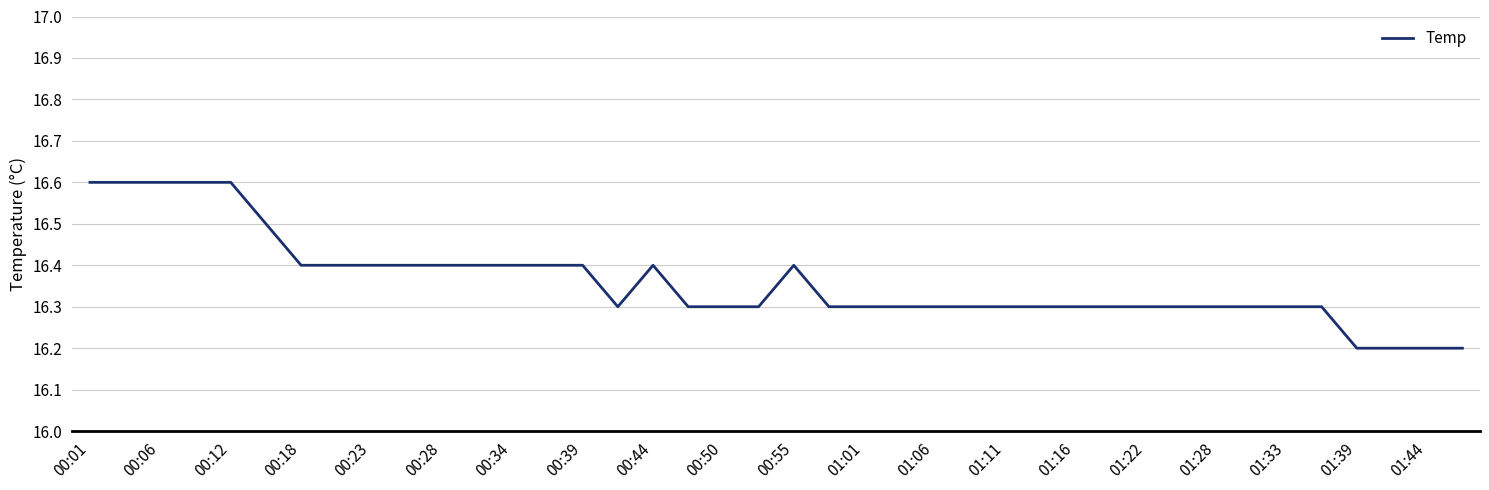

What is the difference between the maximum and minimum values?

0.4